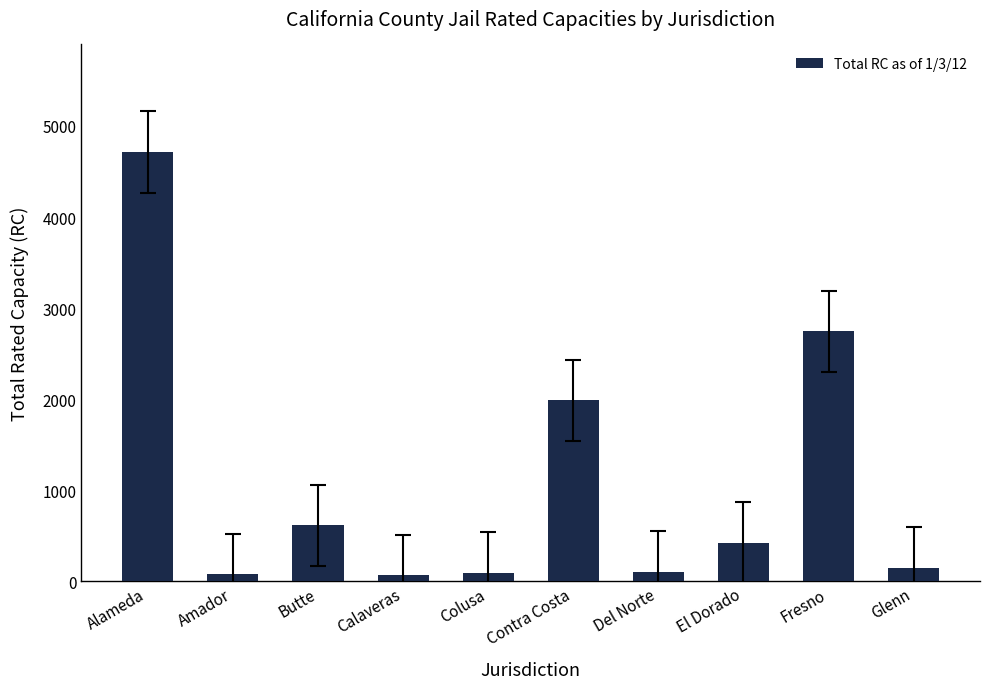

What is the change in value from Del Norte to El Dorado?

+320